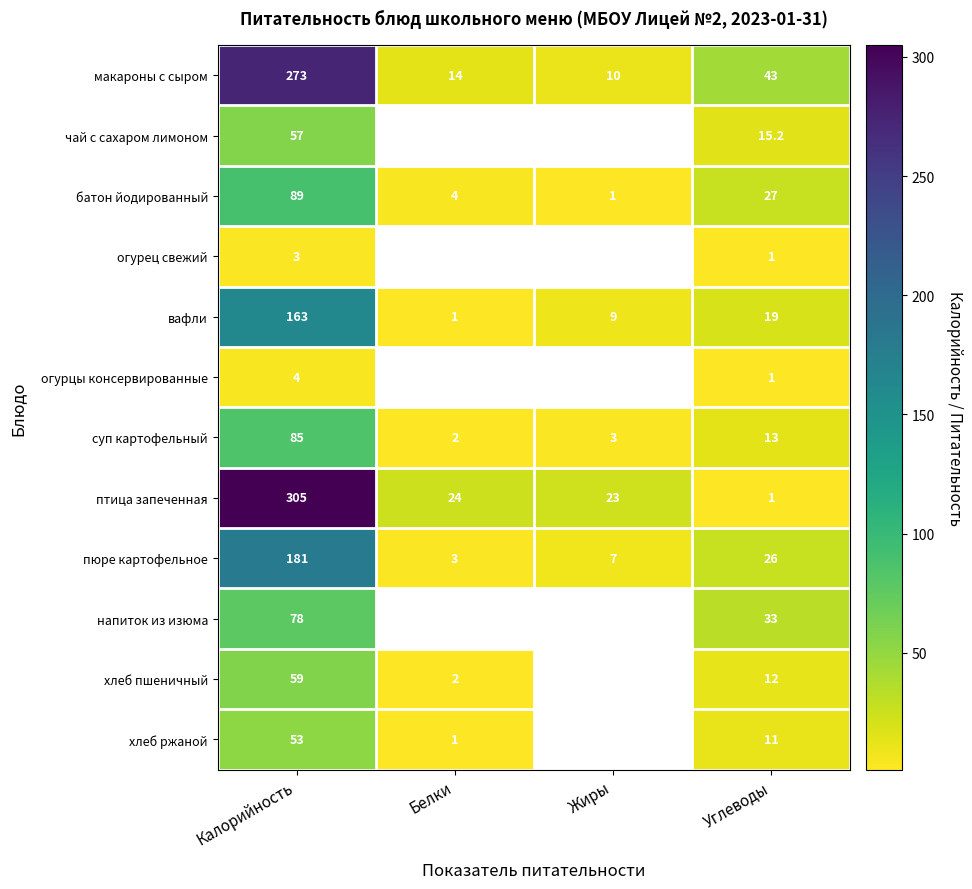

At which label does вафли first exceed 19?

Калорийность